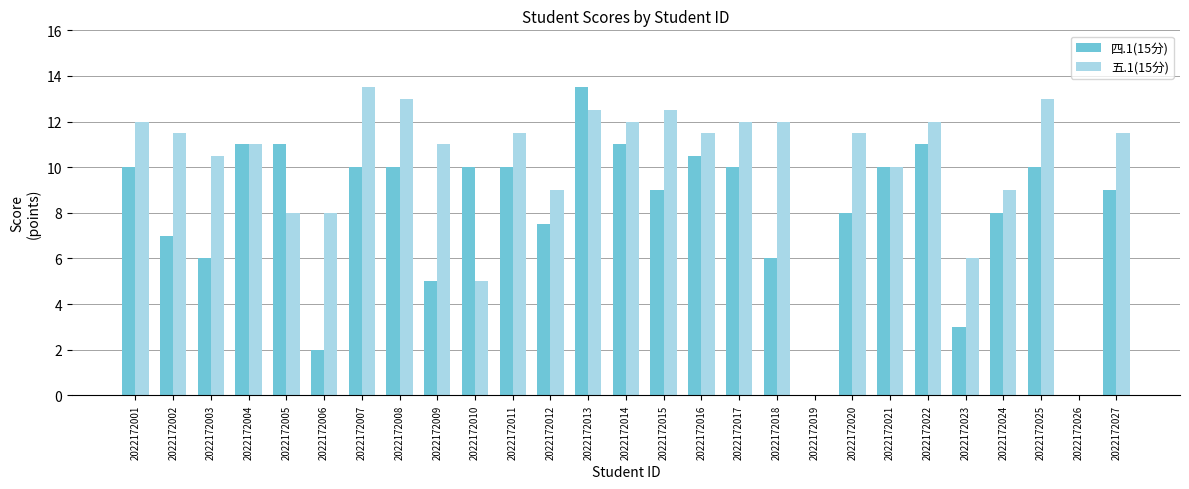

What is the highest value of the 四.1(15分) series?

13.5